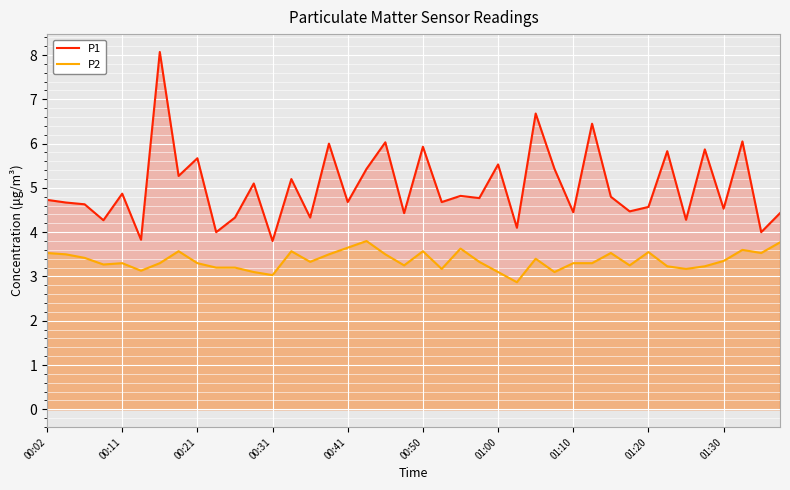

At 01:20, list the series in order from largest to smallest.

P1, P2